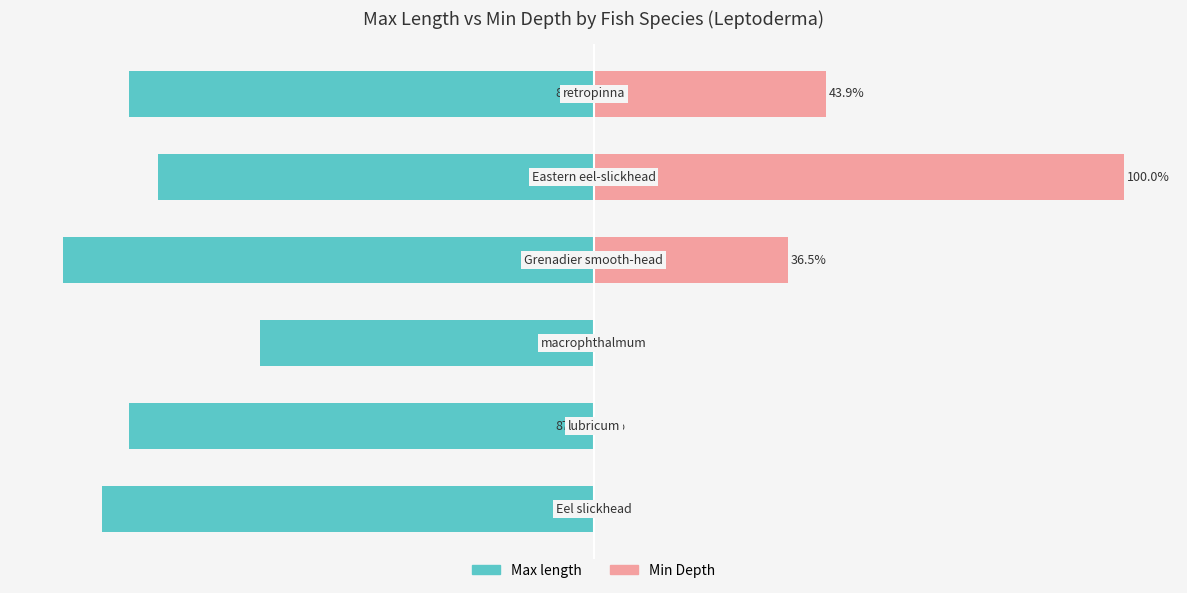

What is the smallest value displayed?

-100.0